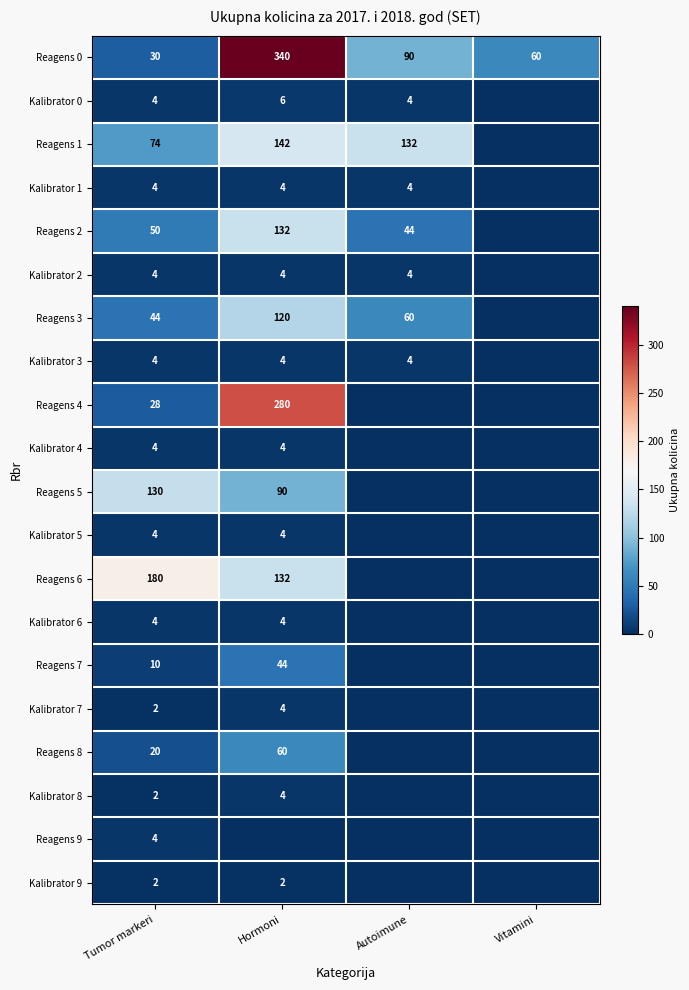

Is it true that Reagens 8 equals 20 at Tumor markeri?

True